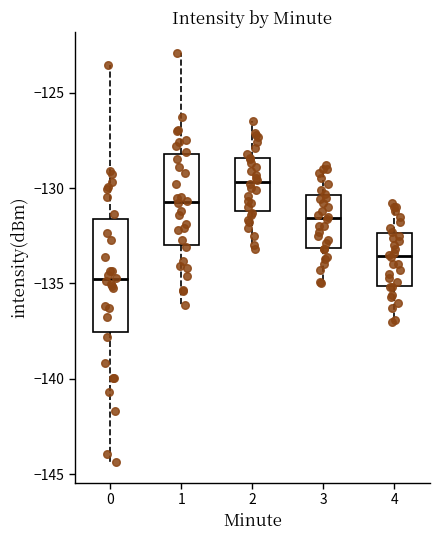

Reading left to right, read every box against the y-axis: the position of its median line, the range the box covers, and the ends of its whiskers. The values are not printed on the chart, so give them approximately, as read against the axis.

0: median -135.0, box -137.5 to -131.5, whiskers -144.5 to -123.5
1: median -130.5, box -133.0 to -128.0, whiskers -136.0 to -123.0
2: median -129.5, box -131.0 to -128.5, whiskers -133.0 to -126.5
3: median -131.5, box -133.0 to -130.5, whiskers -135.0 to -129.0
4: median -133.5, box -135.0 to -132.5, whiskers -137.0 to -131.0